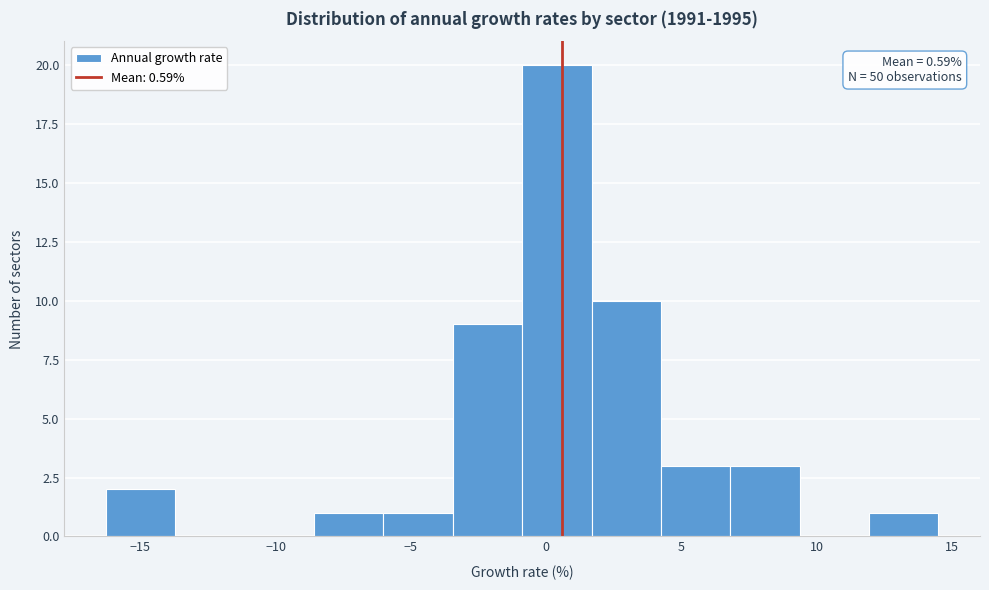

Which range on the x-axis has the tallest bar?

-1.0 to 1.5